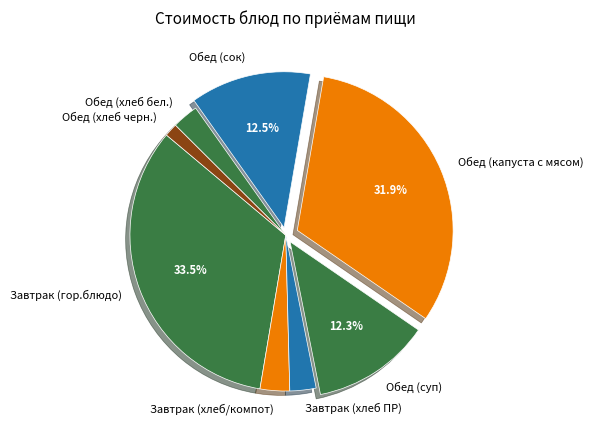

What is the ratio of the value at Обед (хлеб черн.) to the value at Обед (хлеб бел.)?

0.5